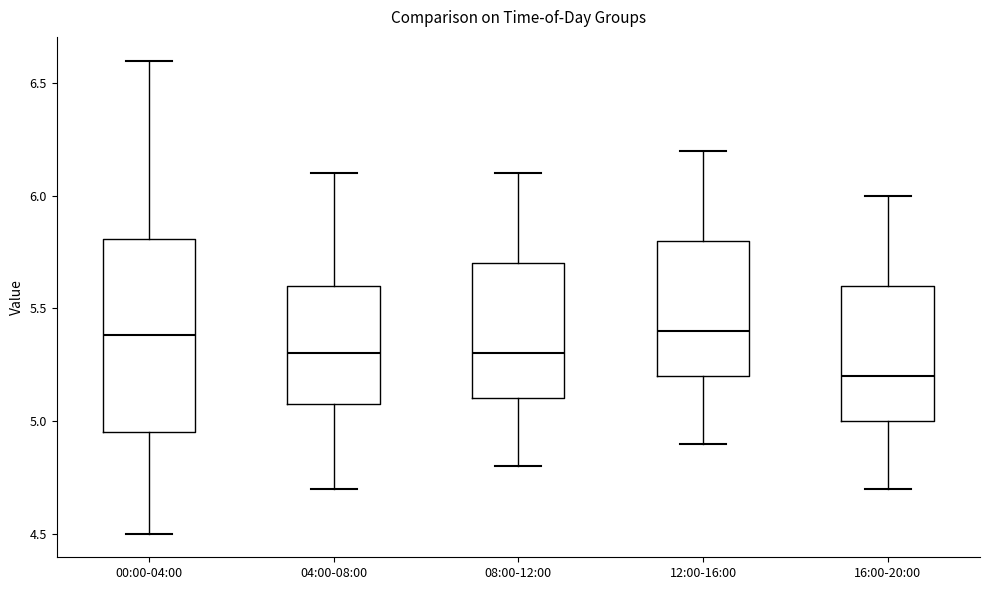

Reading left to right, transcribe this box plot: for each box, give where its median line is, the range the box spans, and where its two whiskers end, as read against the y-axis. The values are not printed on the chart, so give them approximately, as read against the axis.

00:00-04:00: median 5.40, box 4.95 to 5.80, whiskers 4.50 to 6.60
04:00-08:00: median 5.30, box 5.10 to 5.60, whiskers 4.70 to 6.10
08:00-12:00: median 5.30, box 5.10 to 5.70, whiskers 4.80 to 6.10
12:00-16:00: median 5.40, box 5.20 to 5.80, whiskers 4.90 to 6.20
16:00-20:00: median 5.20, box 5.00 to 5.60, whiskers 4.70 to 6.00